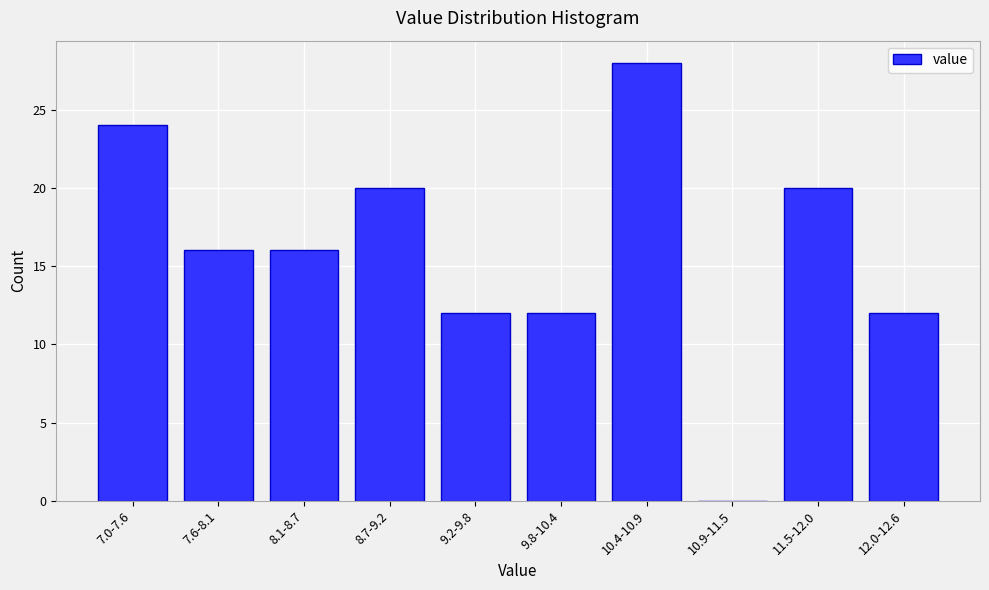

Reading right to left, what are all the values shown in this chart?

12.0-12.6=12	11.5-12.0=20	10.9-11.5=0	10.4-10.9=28	9.8-10.4=12	9.2-9.8=12	8.7-9.2=20	8.1-8.7=16	7.6-8.1=16	7.0-7.6=24